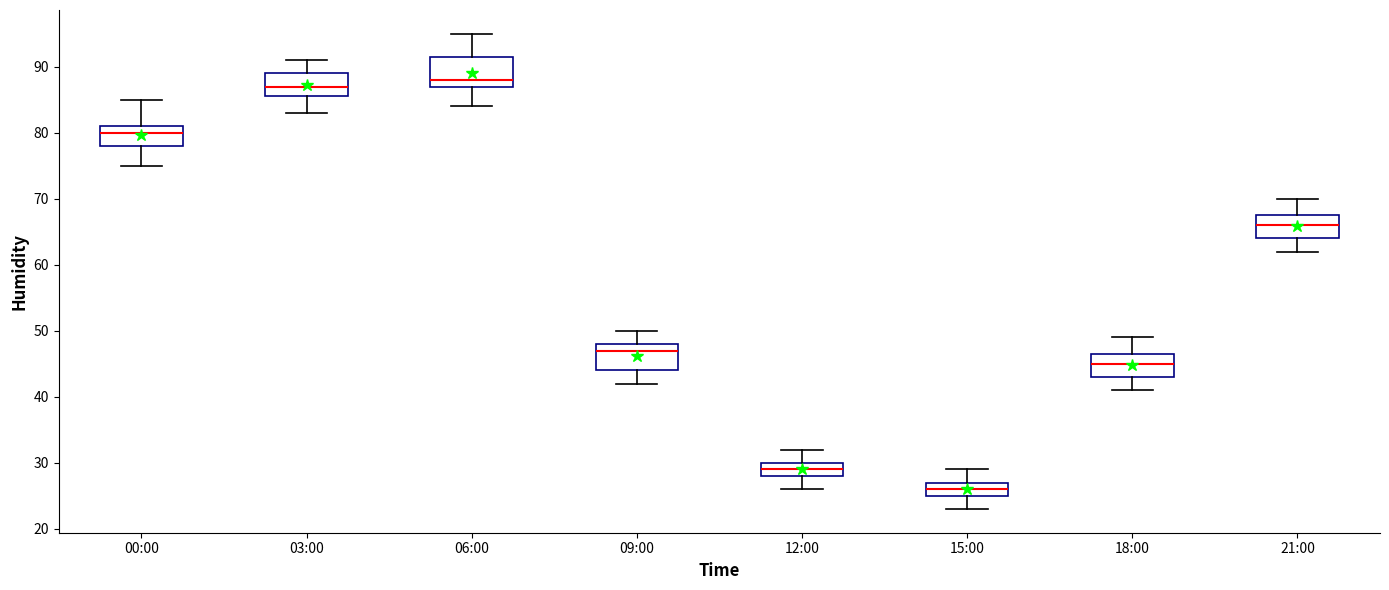

Where does the median line of the box for 15:00 sit on the y-axis? The values are not printed on the chart, so give them approximately, as read against the axis.

26